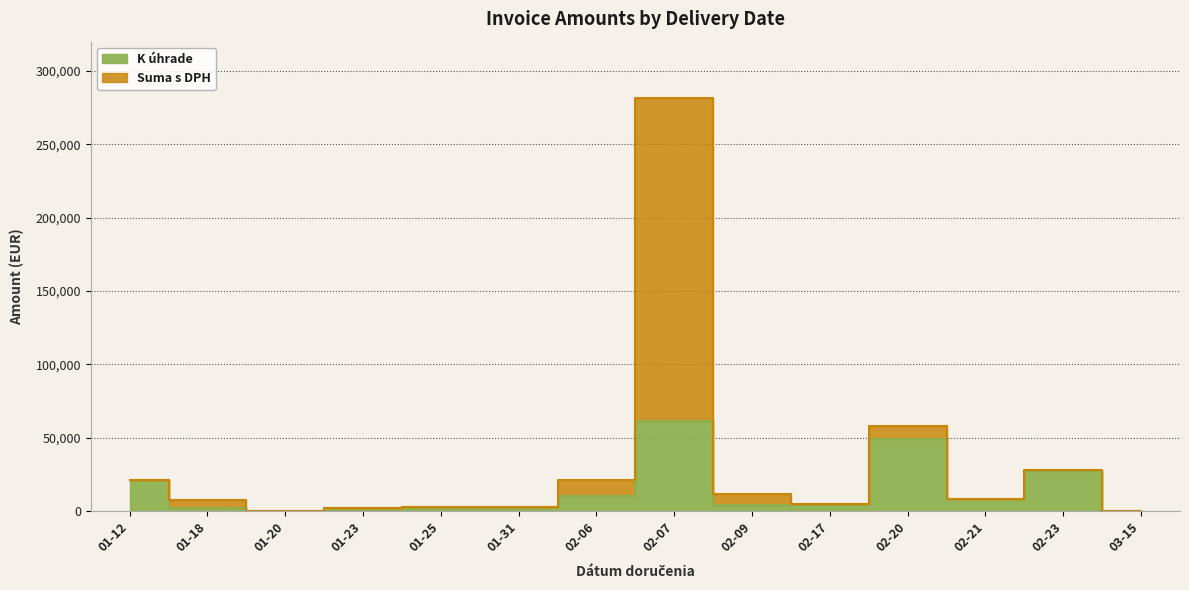

Reading left to right, what are all the values shown in this chart?

K úhrade: 21360.0	2000.0	384.0	2032.2	2568.3	2894.1	10612.0	61657.6	4059.1	5024.9	49156.1	8101.6	27392.0	14.1
Suma s DPH: 21360.0	7374.0	460.8	2225.1	2953.3	2897.1	21243.8	281406.0	11767.2	5012.9	57928.7	8103.6	27792.0	14.1